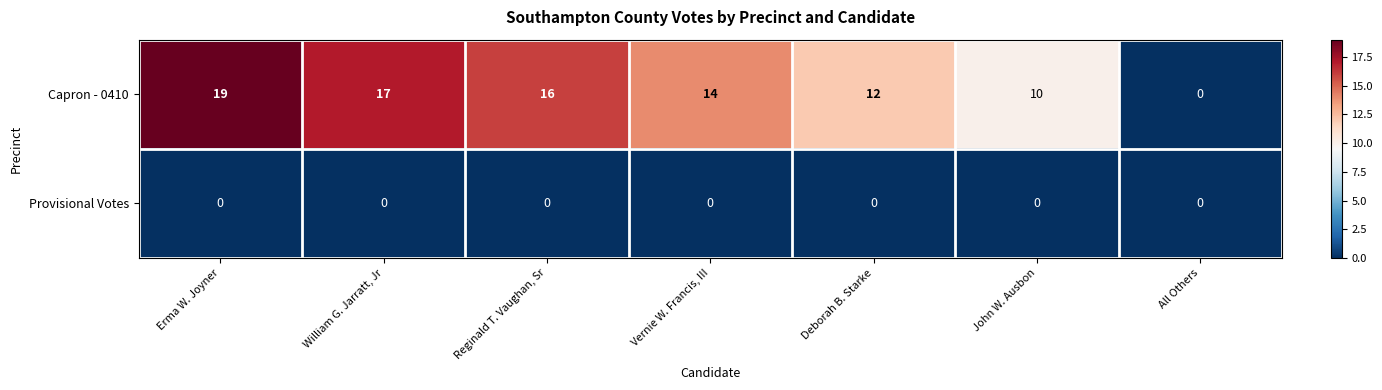

How many data points does each series have?

7